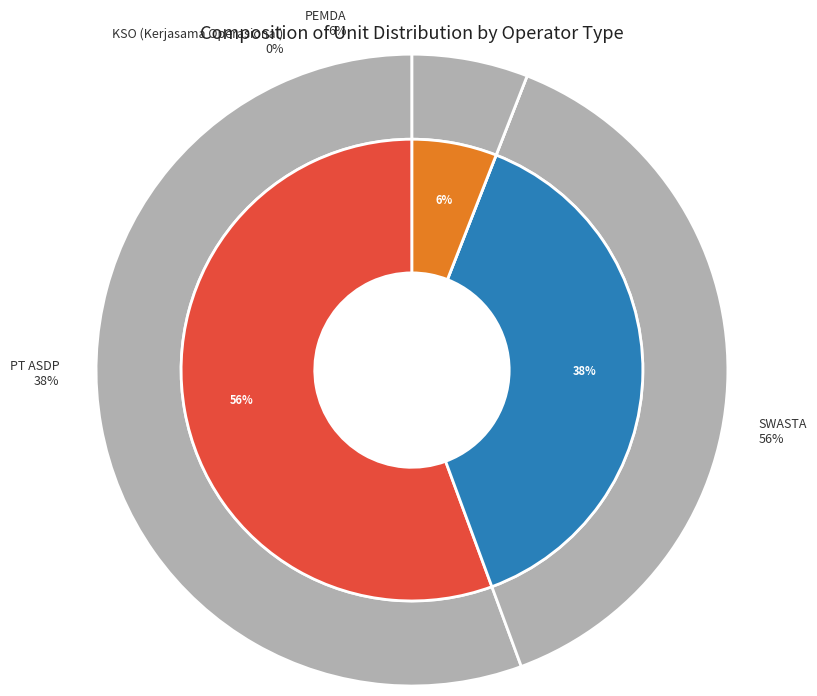

To the nearest percent, what is the combined percentage of PT ASDP and KSO (Kerjasama Operasional)?

38%